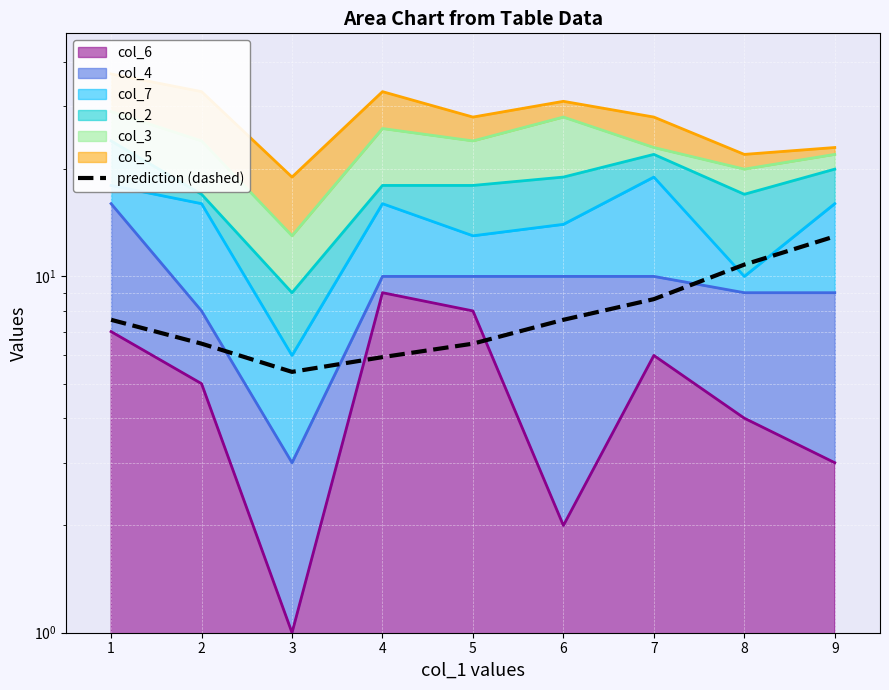

List the labels in order of value, largest first.

9, 8, 7, 1, 6, 2, 5, 4, 3